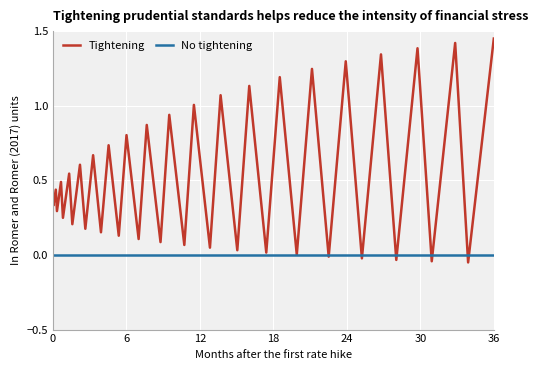

Is this an area chart (filled region under the line)?

No